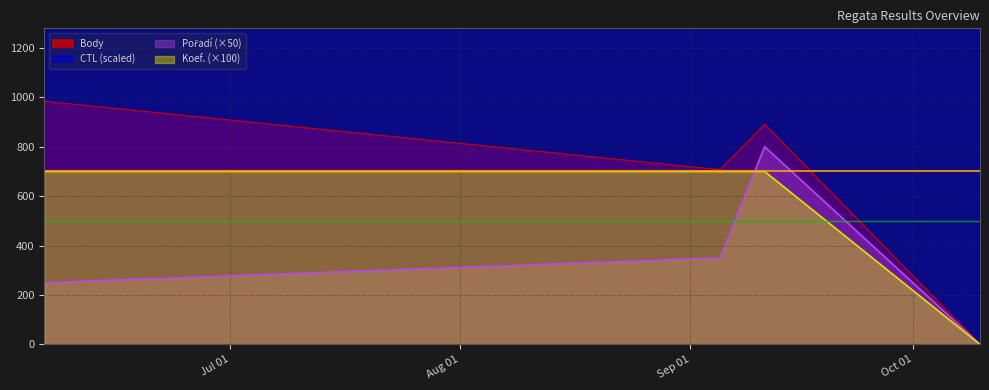

How many lines are shown in the chart?

4